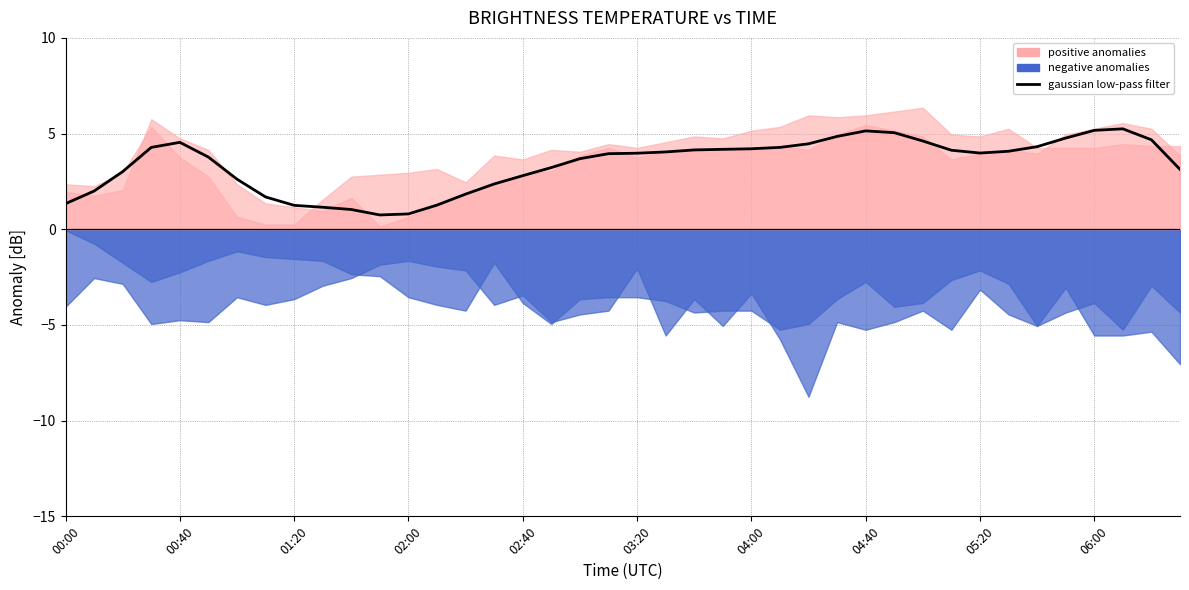

What is the average value?

3.4